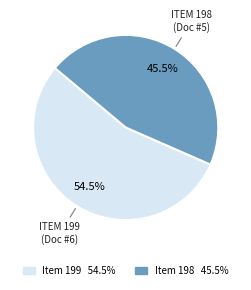

To the nearest percent, what is the difference between the largest and smallest slice percentages?

9%